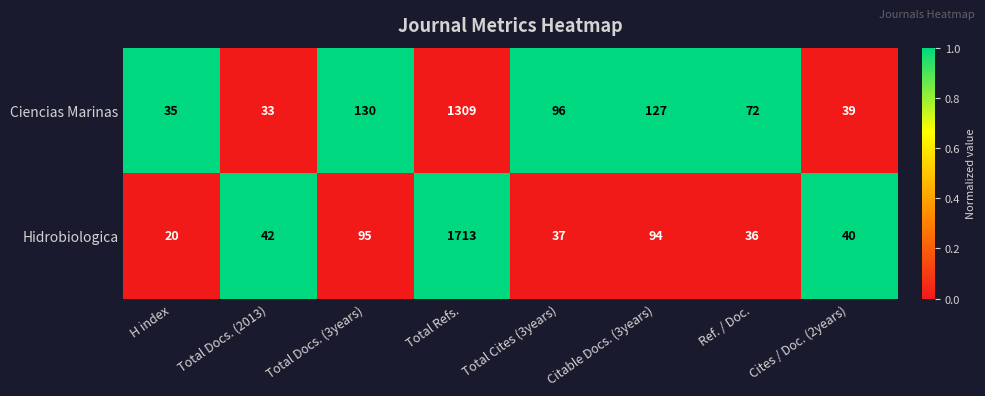

The value of Ciencias Marinas at Total Cites (3years) is 96. True or false?

True